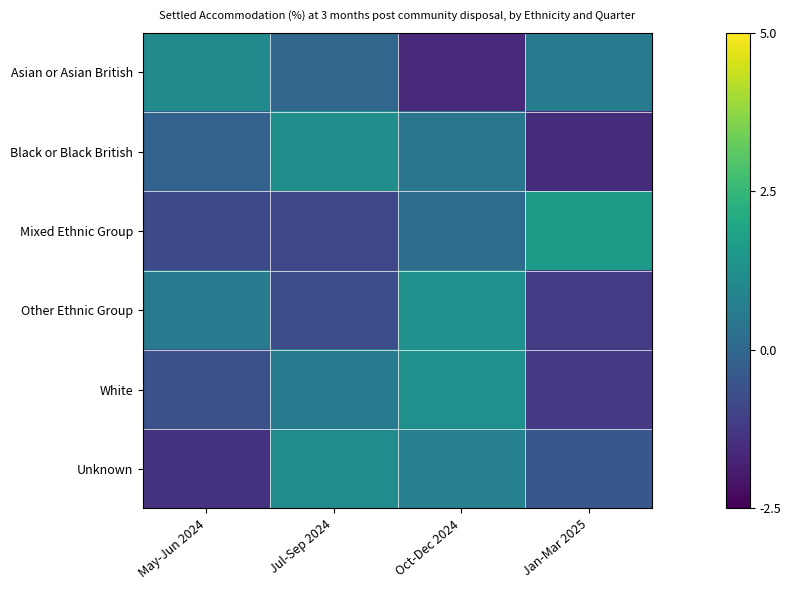

Which category has the lowest value across all series?

Oct-Dec 2024